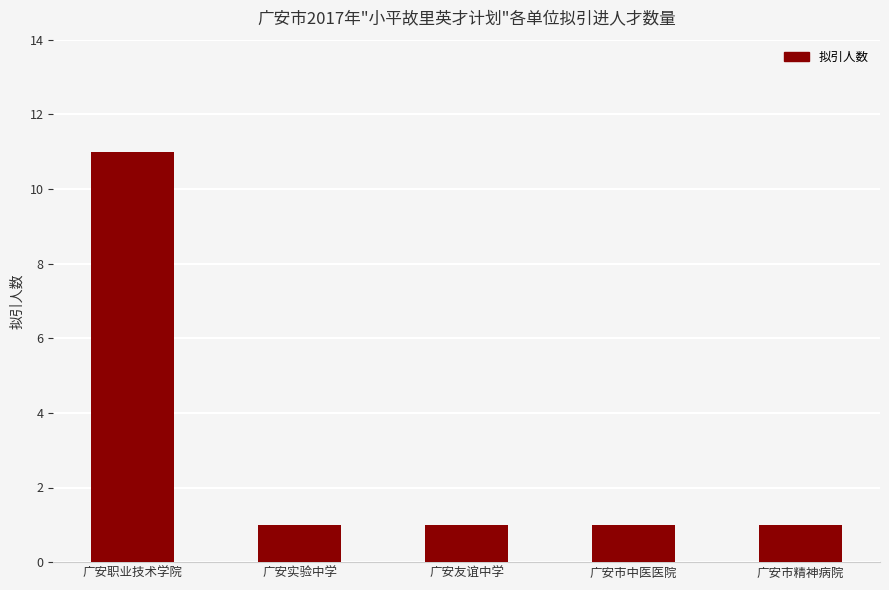

Reading left to right, list all the values displayed in this chart.

广安职业技术学院=11	广安实验中学=1	广安友谊中学=1	广安市中医医院=1	广安市精神病院=1